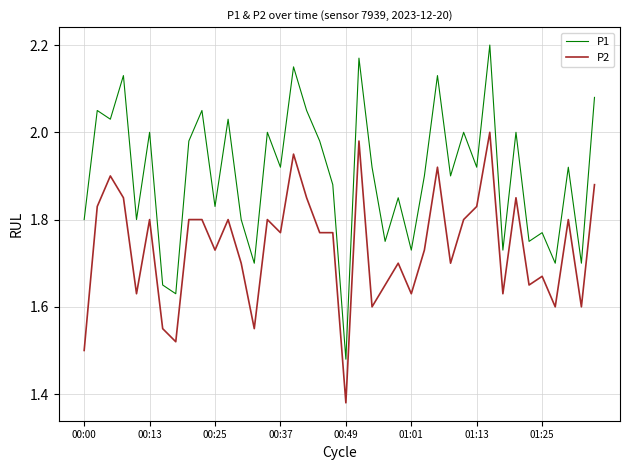

Which series has the largest total across all categories?

P1